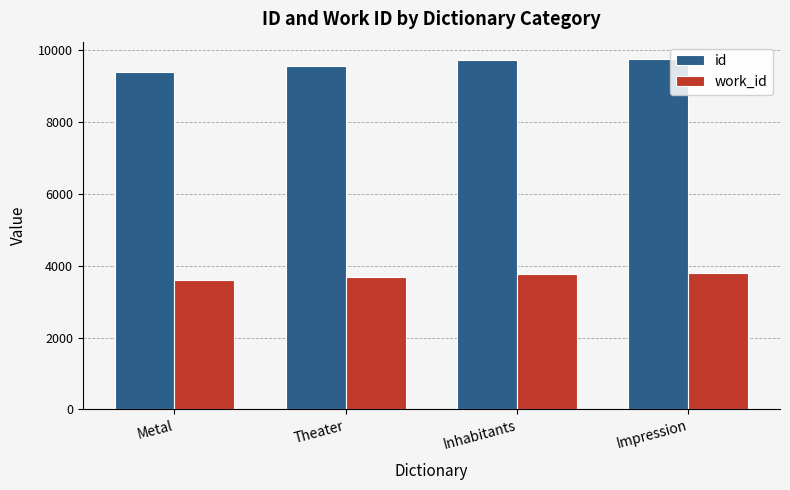

Count the number of data series in this chart.

2